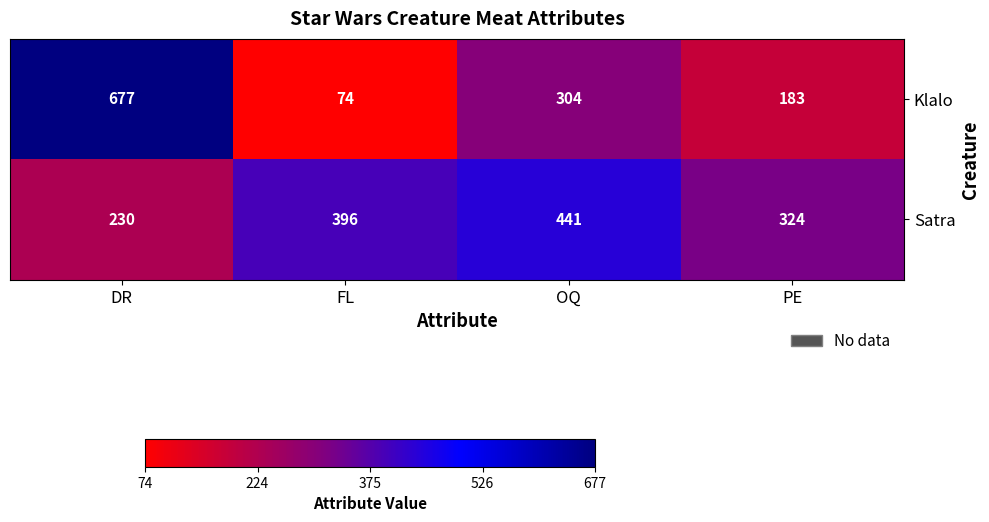

What is the difference between the second highest and second lowest values in the Klalo series?

121